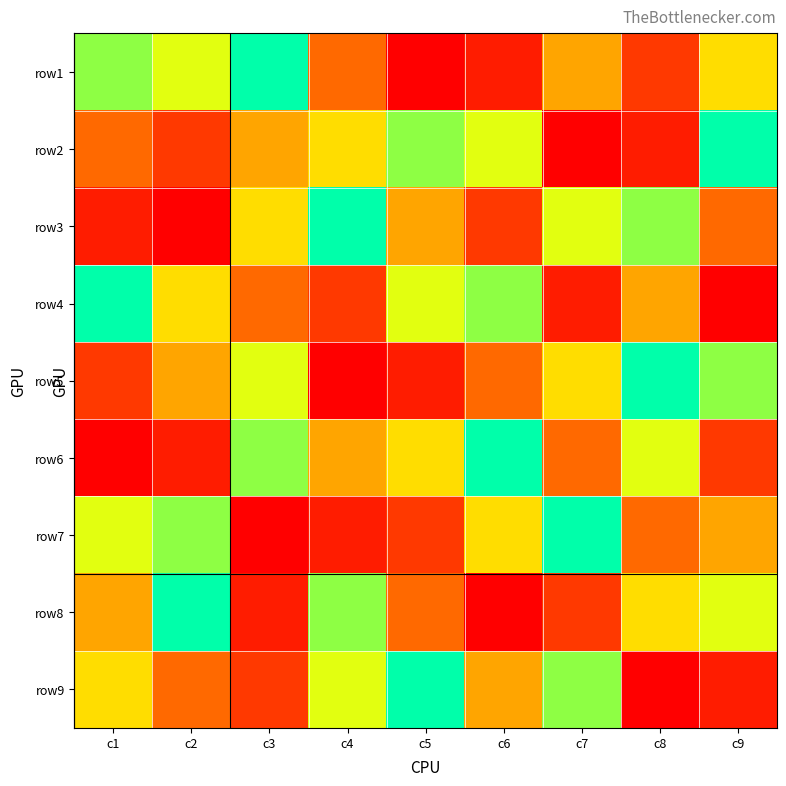

At which category does the chart reach its peak across all series?

c3